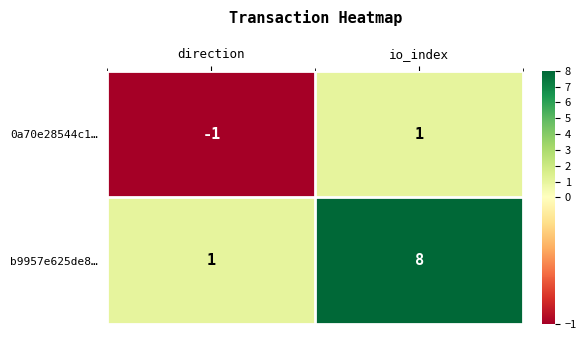

How many categories are shown in the chart?

2